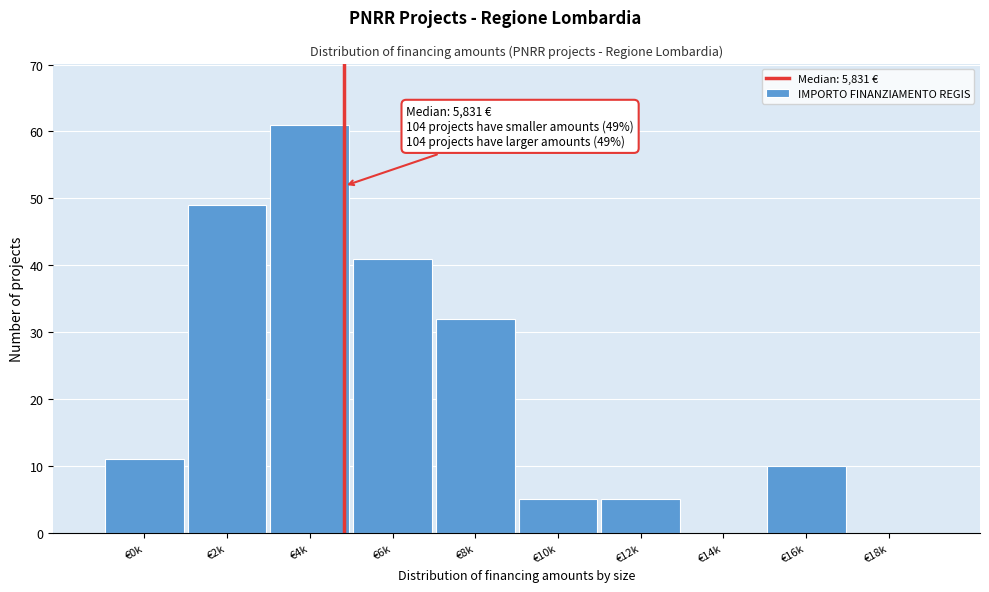

Reading left to right, what are all the values shown in this chart?

€0k=11	€2k=49	€4k=61	€6k=41	€8k=32	€10k=5	€12k=5	€14k=0	€16k=10	€18k=0